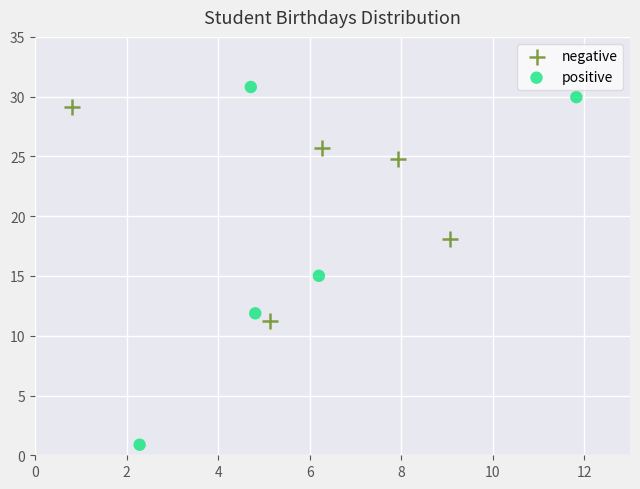

Which series reaches the minimum Y coordinate?

positive